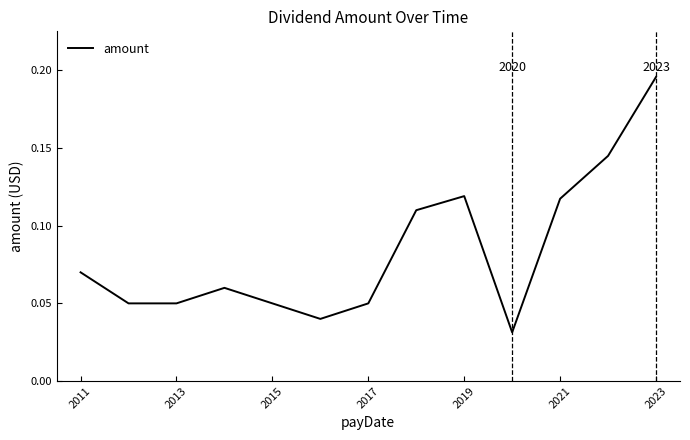

How many lines are shown in the chart?

1